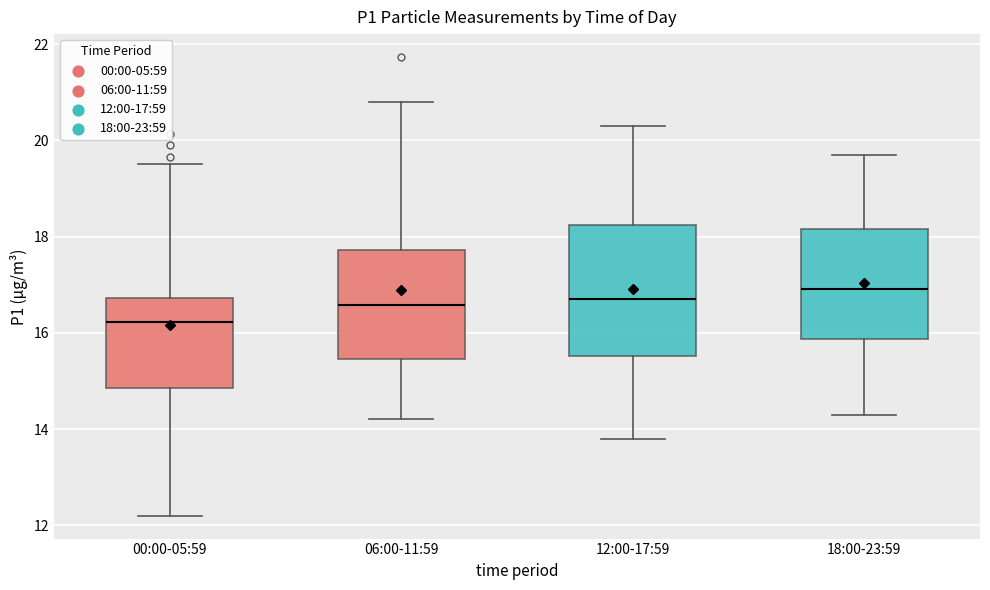

Which box's median line is the lowest?

00:00-05:59